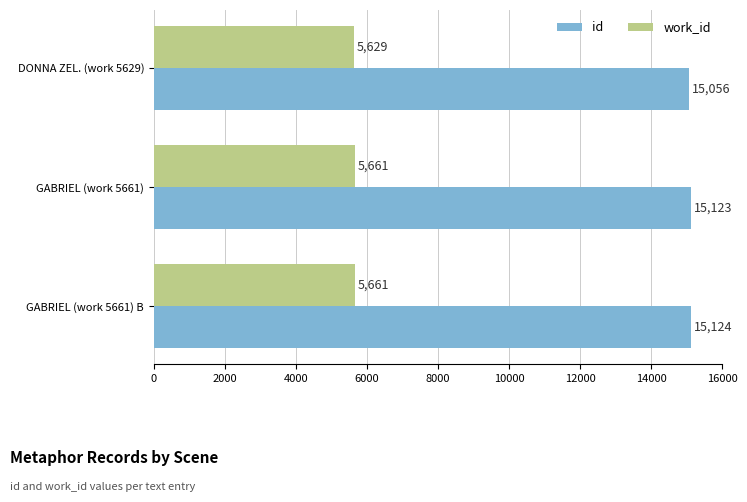

Which label corresponds to the largest value in the chart?

GABRIEL (work 5661) B